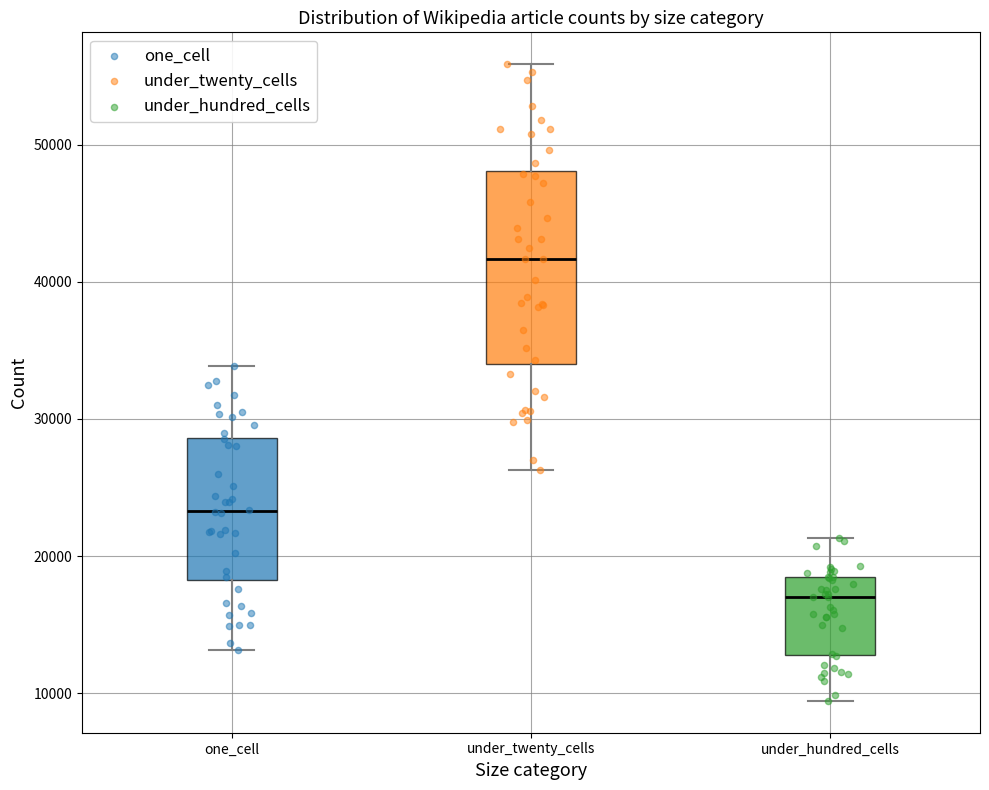

Reading left to right, read every box against the y-axis: the position of its median line, the range the box covers, and the ends of its whiskers. The values are not printed on the chart, so give them approximately, as read against the axis.

one_cell: median 23000, box 18000 to 29000, whiskers 13000 to 34000
under_twenty_cells: median 42000, box 34000 to 48000, whiskers 26000 to 56000
under_hundred_cells: median 17000, box 13000 to 18000, whiskers 9000 to 21000